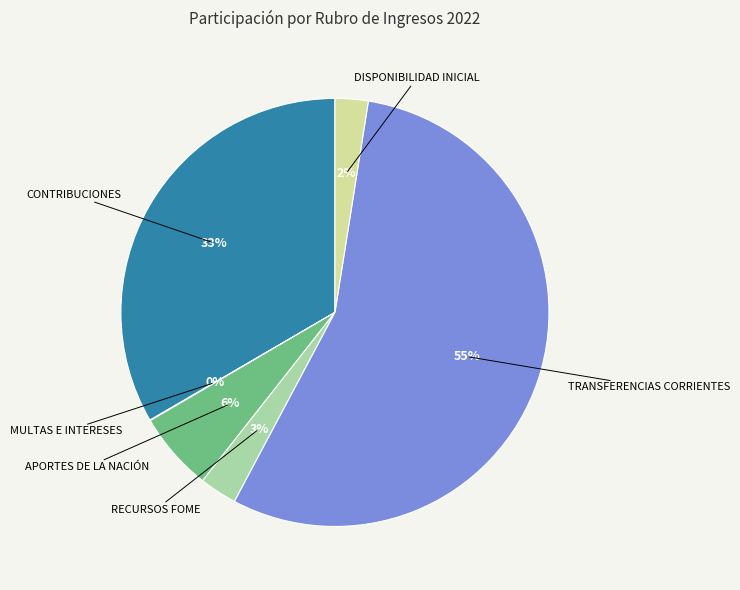

To the nearest percent, what is the average slice percentage?

17%